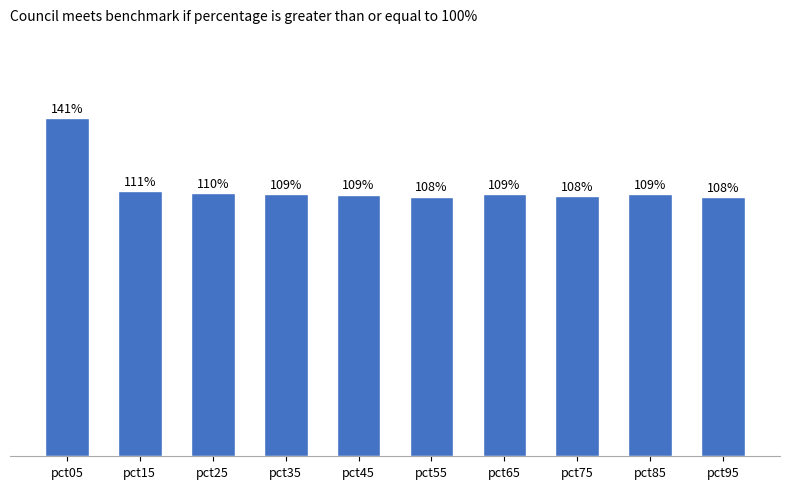

What is the ratio of the value at pct35 to the value at pct65?

1.0